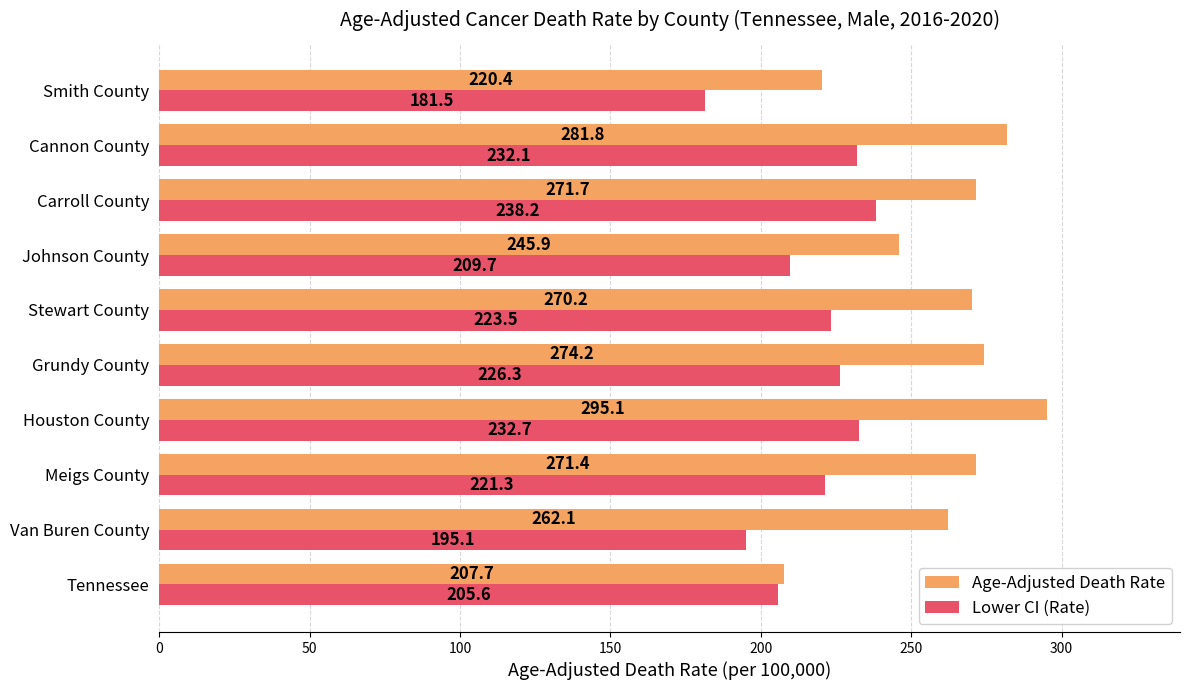

At which label does Lower CI (Rate) reach its minimum?

Smith County